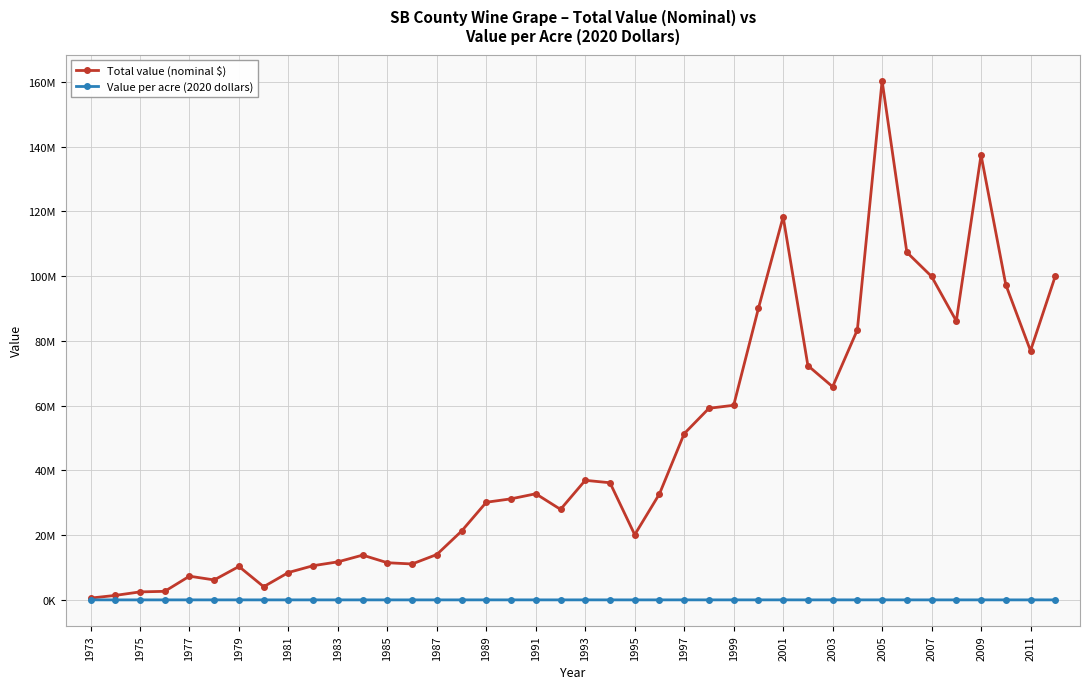

What are all the series names shown in the legend?

Total value (nominal $), Value per acre (2020 dollars)